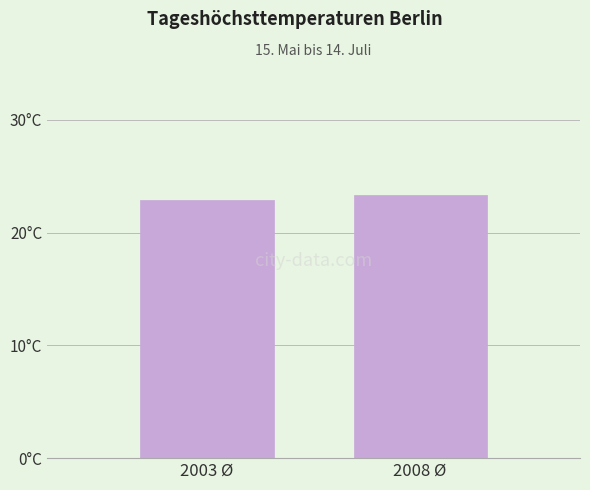

At which category does the chart reach its minimum across all series?

2003 Ø